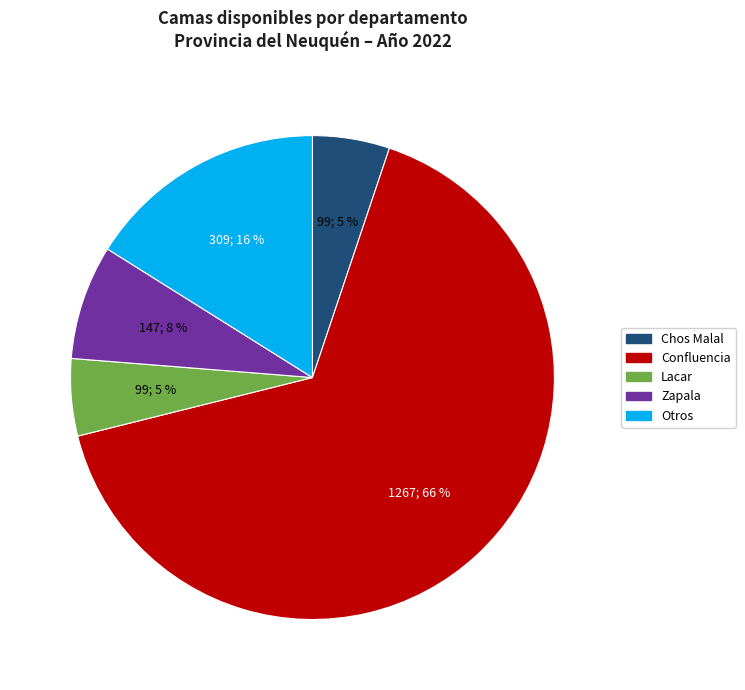

Does any single category account for the majority?

Yes